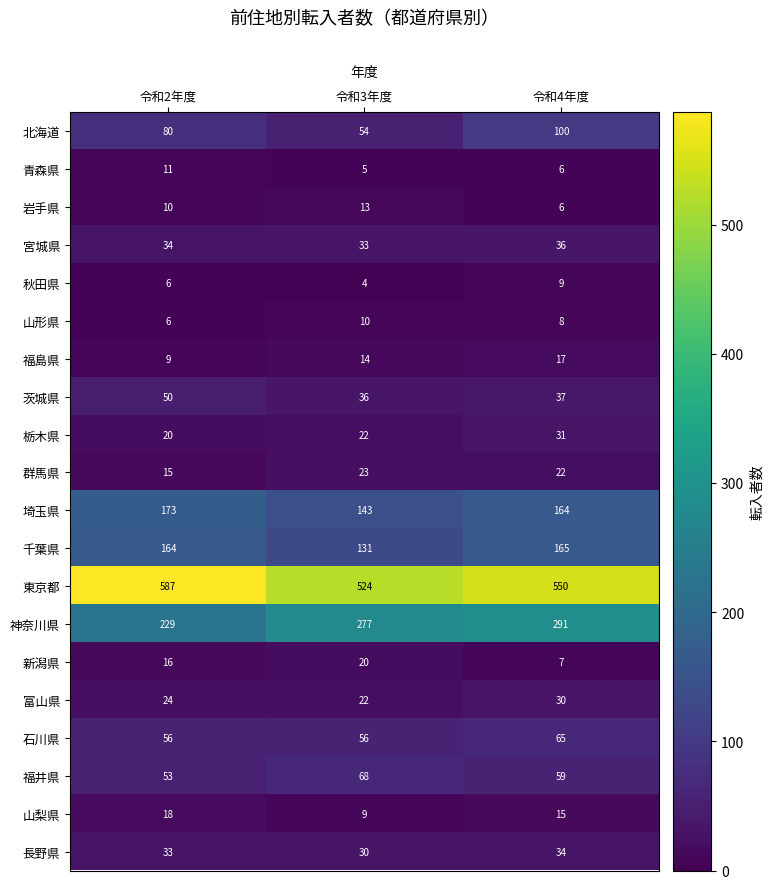

Between 令和2年度 and 令和4年度, which series saw the biggest shift?

神奈川県